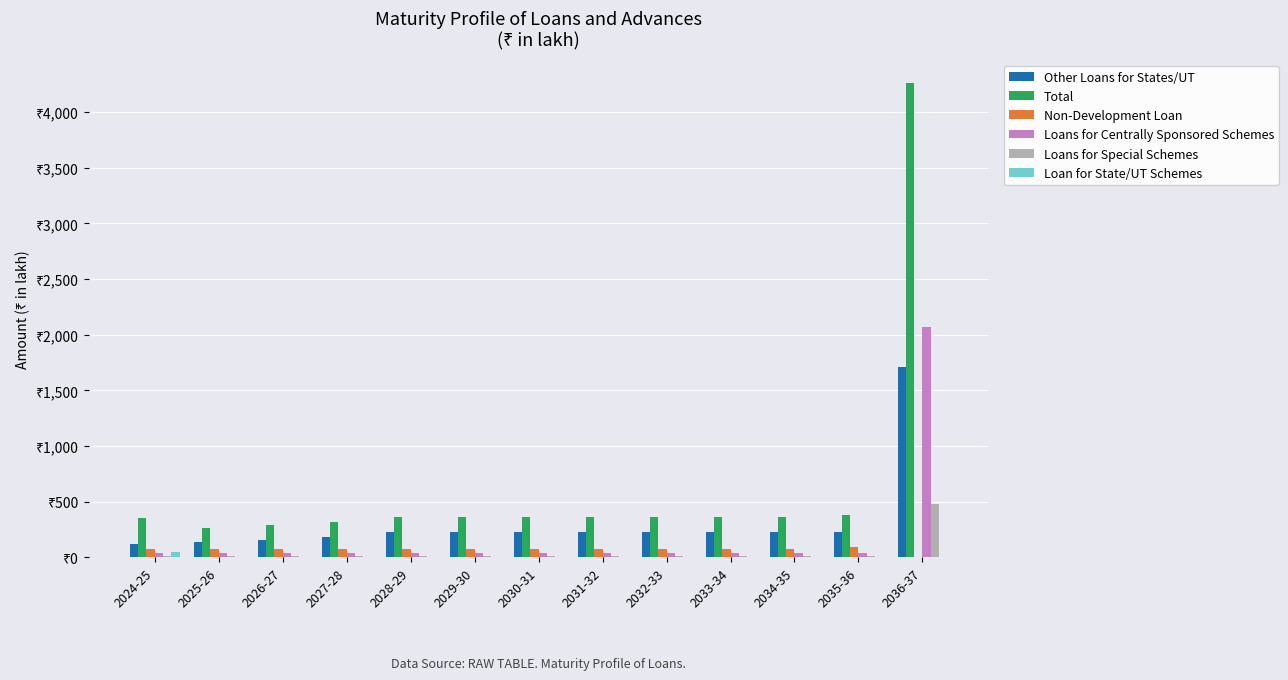

What are all the series names shown in the legend?

Other Loans for States/UT, Total, Non-Development Loan, Loans for Centrally Sponsored Schemes, Loans for Special Schemes, Loan for State/UT Schemes